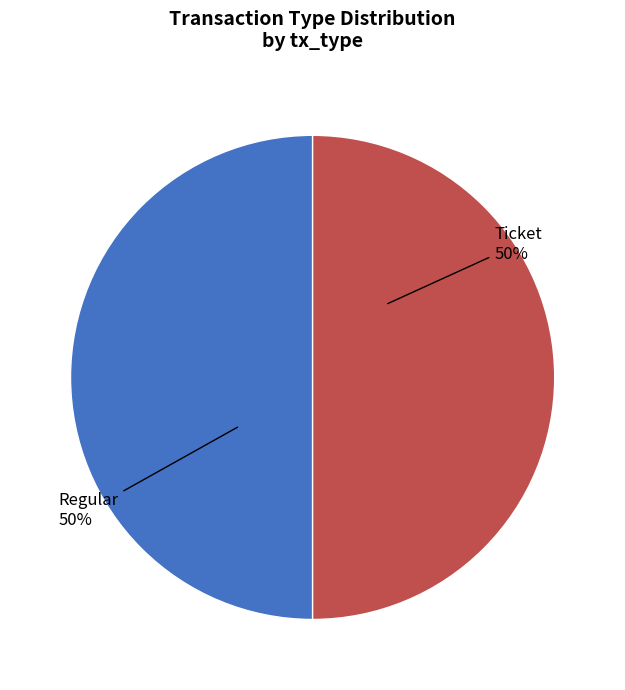

How many segments does this pie chart have?

2